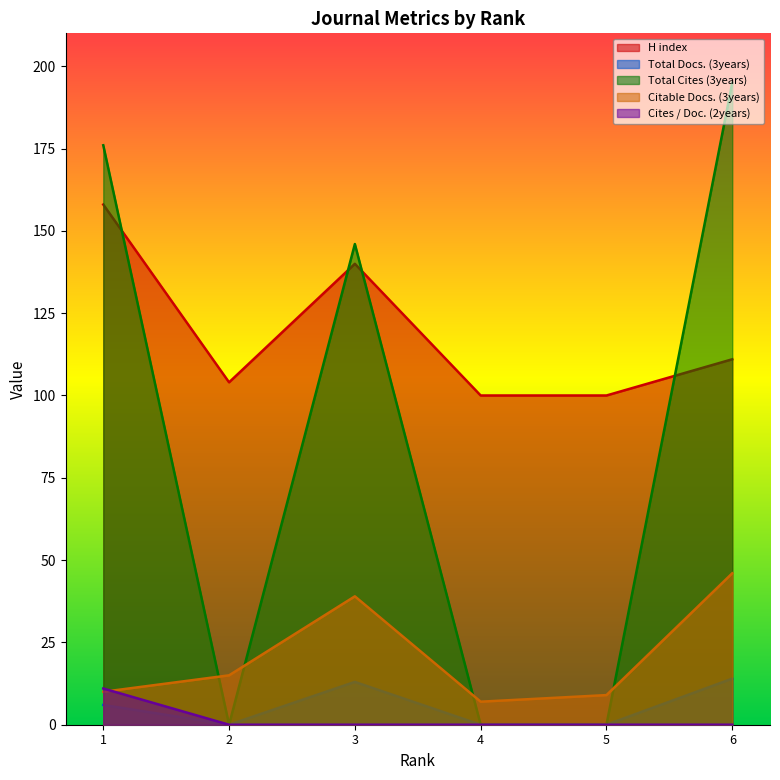

How many distinct data groups are displayed?

5